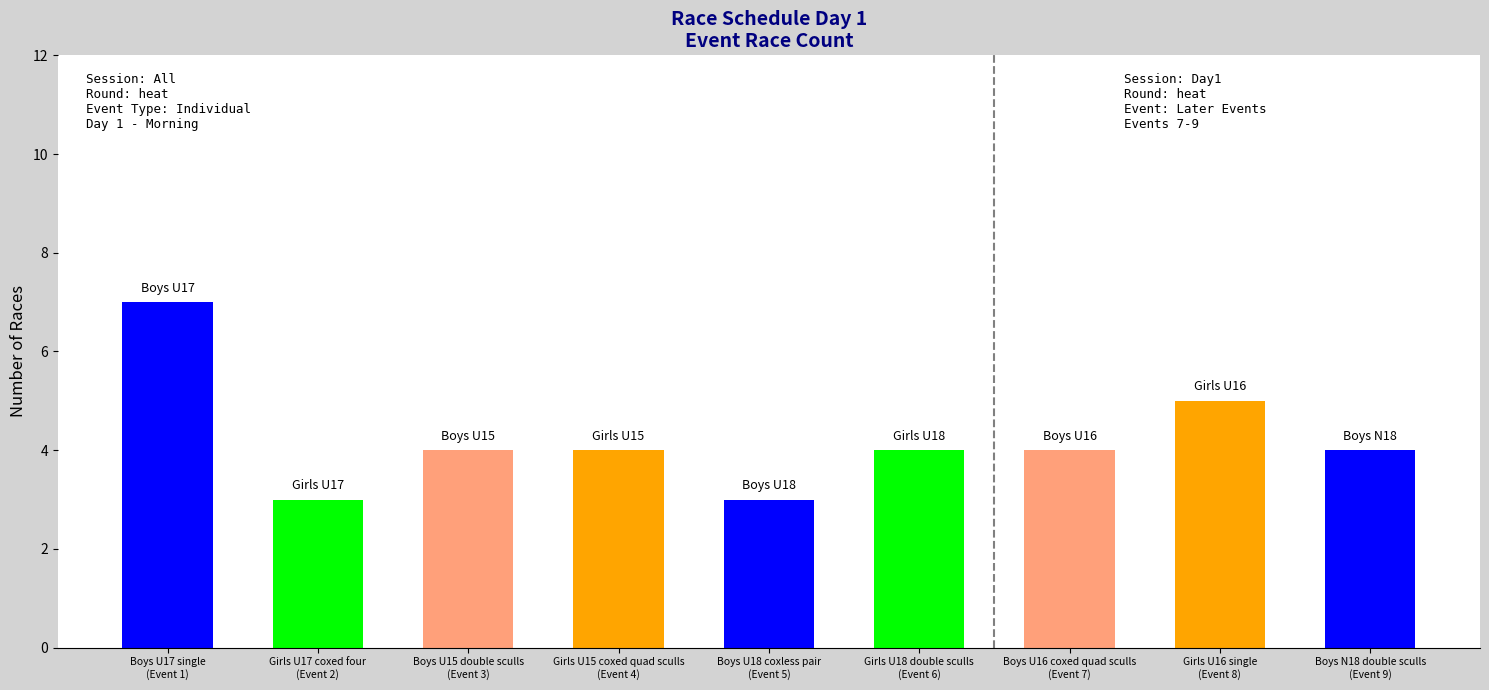

What is the label of the 3rd bar from the right?

Boys U16 coxed quad sculls